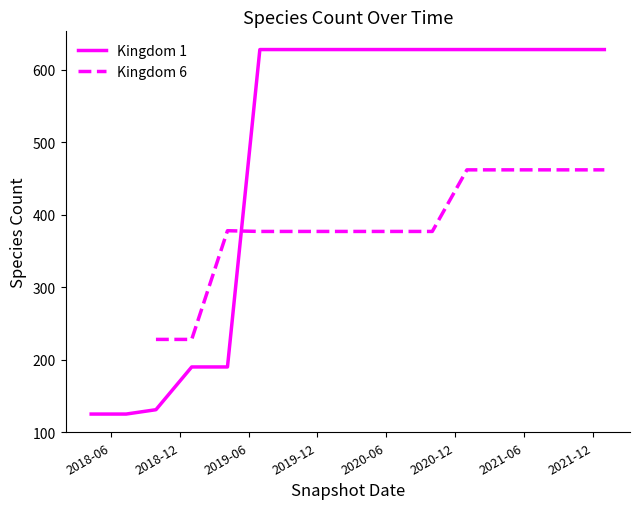

Reading left to right, what are all the values shown in this chart?

Kingdom 1: 125	125	131	190	190	628	628	628	628	628	628	628	628	628	628	628
Kingdom 6: 228	228	378	377	377	377	377	377	377	462	462	462	462	462	462	462